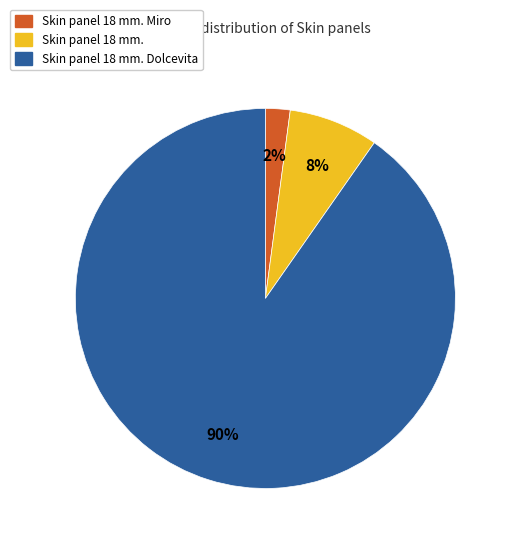

Is it true that Skin panel 18 mm. Dolcevita is 90% of the pie?

True